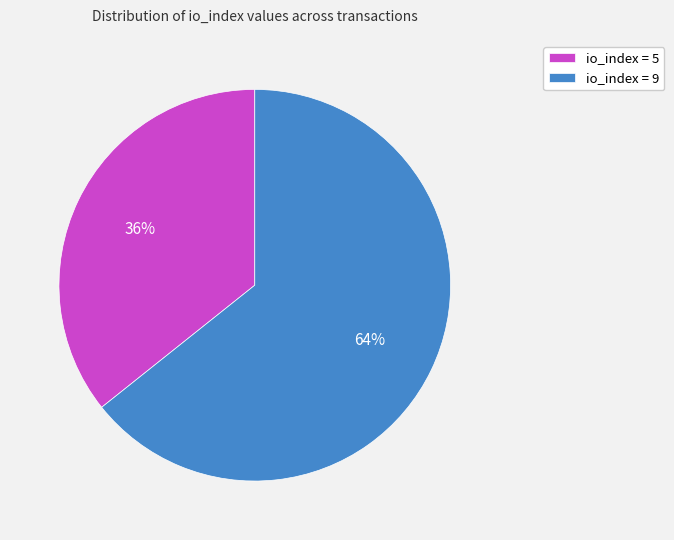

Combined, do io_index = 9 and io_index = 5 account for over 50%?

Yes